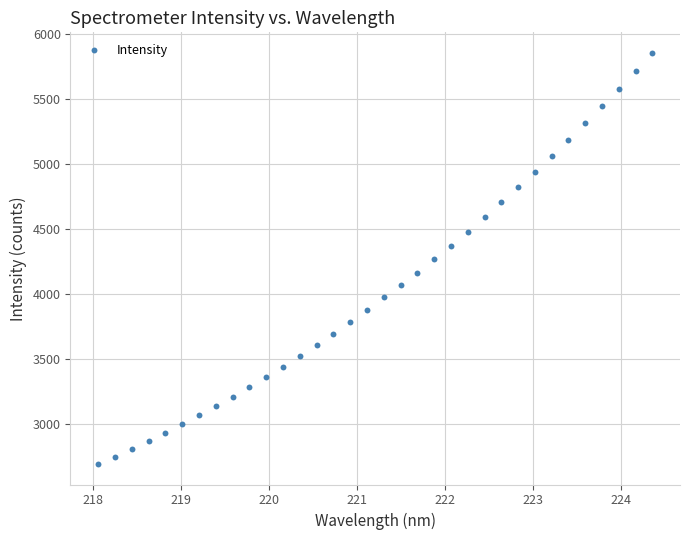

What is the range of X values (max minus min)?

6.3